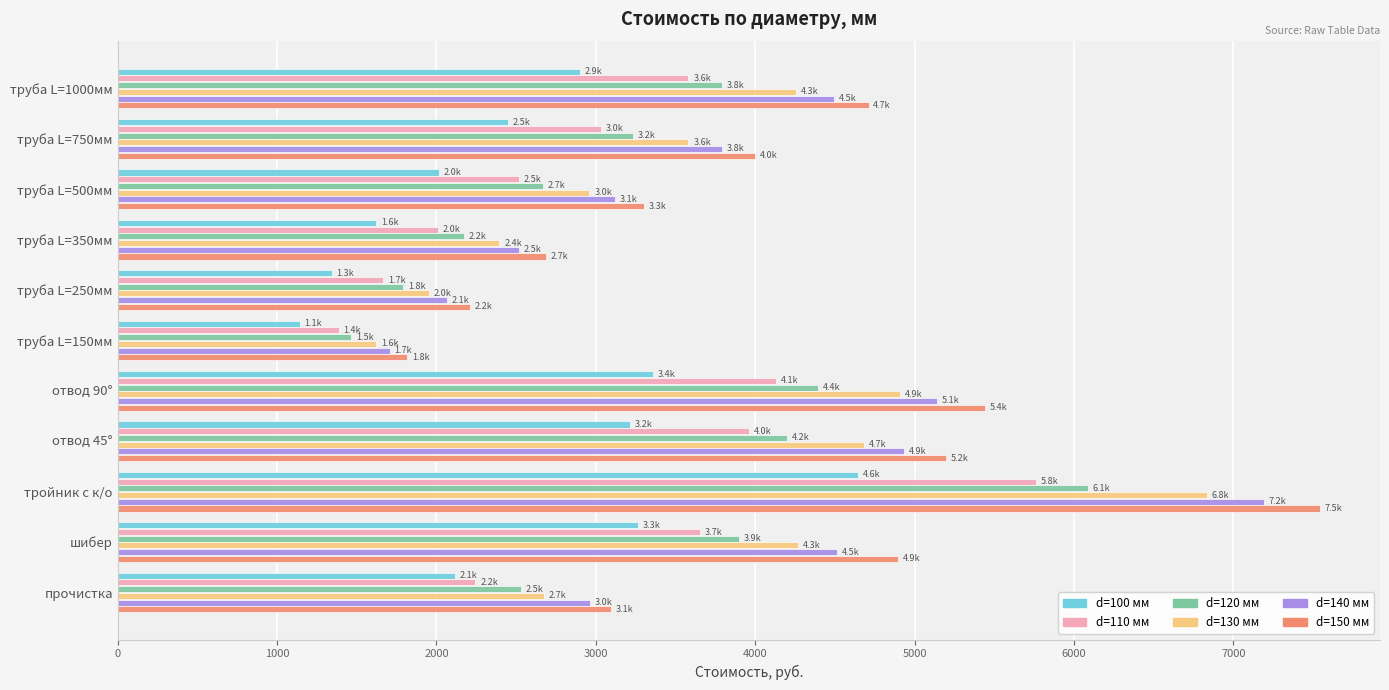

The value of d=130 мм at труба L=350мм is 503.6. True or false?

False